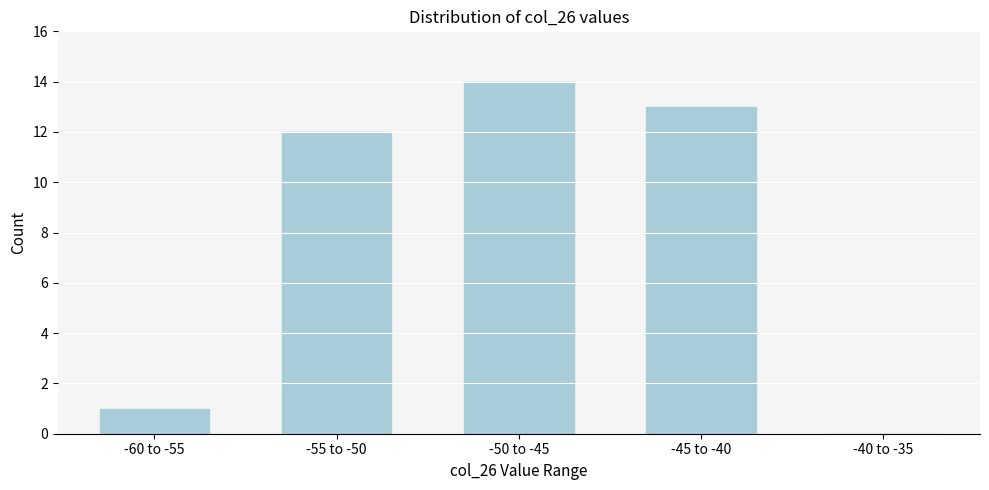

Reading right to left, transcribe all the data shown in this chart.

-40 to -35=0	-45 to -40=13	-50 to -45=14	-55 to -50=12	-60 to -55=1